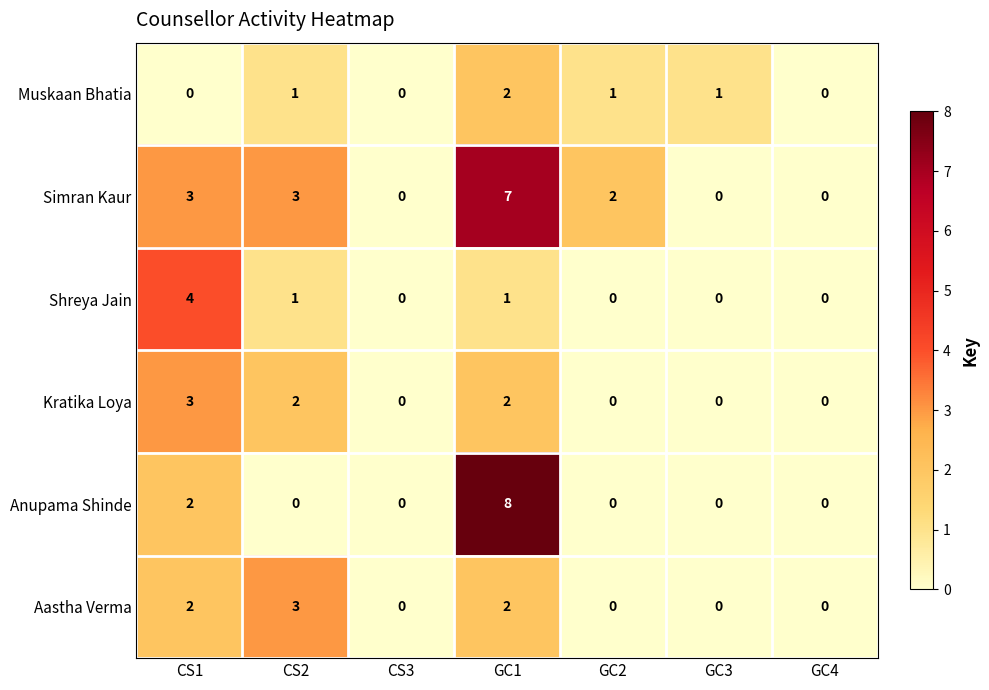

Which series has the widest spread of values?

Anupama Shinde